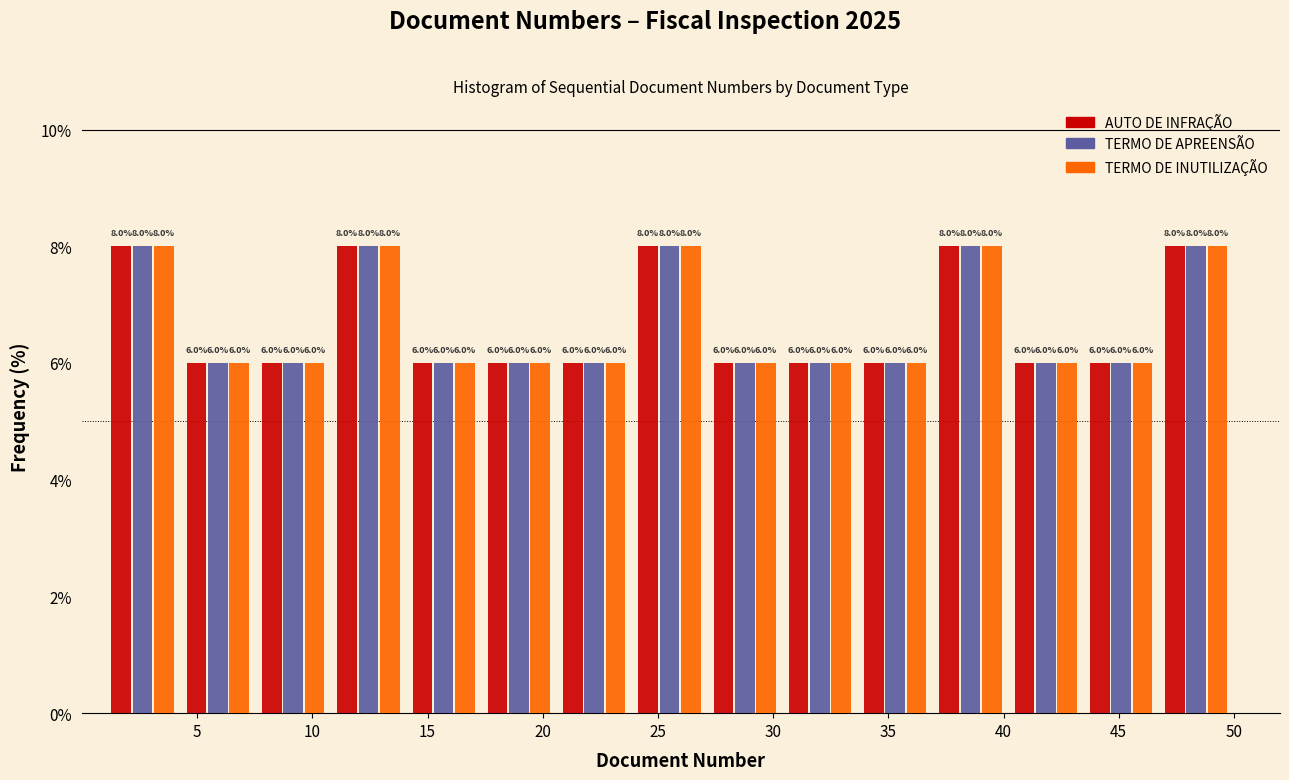

Reading left to right, list every range on the x-axis with the height of the bar of each series over it. The bar edges are not printed on the chart, so give them approximately, as read against the axis.

1.0 to 4.5: AUTO DE INFRAÇÃO=8.0	TERMO DE APREENSÃO=8.0	TERMO DE INUTILIZAÇÃO=8.0
4.5 to 7.5: AUTO DE INFRAÇÃO=6.0	TERMO DE APREENSÃO=6.0	TERMO DE INUTILIZAÇÃO=6.0
7.5 to 11.0: AUTO DE INFRAÇÃO=6.0	TERMO DE APREENSÃO=6.0	TERMO DE INUTILIZAÇÃO=6.0
11.0 to 14.0: AUTO DE INFRAÇÃO=8.0	TERMO DE APREENSÃO=8.0	TERMO DE INUTILIZAÇÃO=8.0
14.0 to 17.5: AUTO DE INFRAÇÃO=6.0	TERMO DE APREENSÃO=6.0	TERMO DE INUTILIZAÇÃO=6.0
17.5 to 20.5: AUTO DE INFRAÇÃO=6.0	TERMO DE APREENSÃO=6.0	TERMO DE INUTILIZAÇÃO=6.0
20.5 to 24.0: AUTO DE INFRAÇÃO=6.0	TERMO DE APREENSÃO=6.0	TERMO DE INUTILIZAÇÃO=6.0
24.0 to 27.0: AUTO DE INFRAÇÃO=8.0	TERMO DE APREENSÃO=8.0	TERMO DE INUTILIZAÇÃO=8.0
27.0 to 30.5: AUTO DE INFRAÇÃO=6.0	TERMO DE APREENSÃO=6.0	TERMO DE INUTILIZAÇÃO=6.0
30.5 to 33.5: AUTO DE INFRAÇÃO=6.0	TERMO DE APREENSÃO=6.0	TERMO DE INUTILIZAÇÃO=6.0
33.5 to 37.0: AUTO DE INFRAÇÃO=6.0	TERMO DE APREENSÃO=6.0	TERMO DE INUTILIZAÇÃO=6.0
37.0 to 40.0: AUTO DE INFRAÇÃO=8.0	TERMO DE APREENSÃO=8.0	TERMO DE INUTILIZAÇÃO=8.0
40.0 to 43.5: AUTO DE INFRAÇÃO=6.0	TERMO DE APREENSÃO=6.0	TERMO DE INUTILIZAÇÃO=6.0
43.5 to 46.5: AUTO DE INFRAÇÃO=6.0	TERMO DE APREENSÃO=6.0	TERMO DE INUTILIZAÇÃO=6.0
46.5 to 50.0: AUTO DE INFRAÇÃO=8.0	TERMO DE APREENSÃO=8.0	TERMO DE INUTILIZAÇÃO=8.0